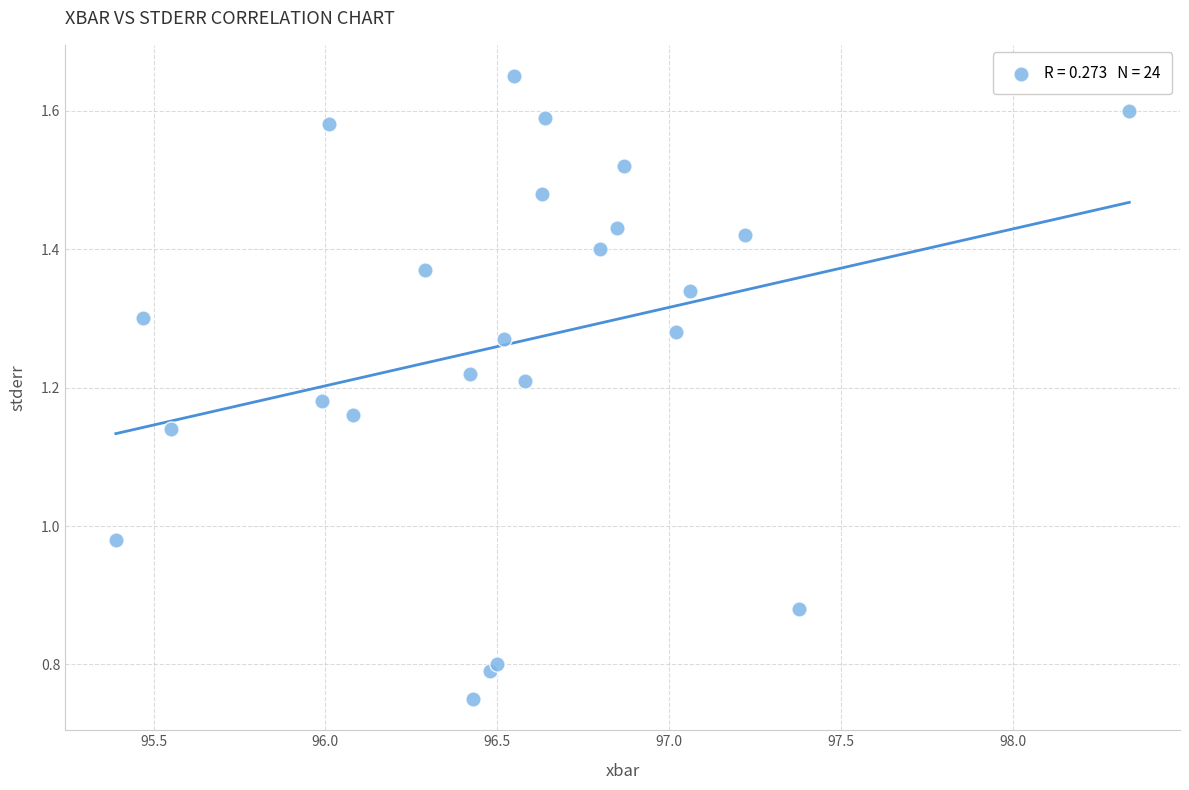

What is the range of X values (max minus min)?

3.0